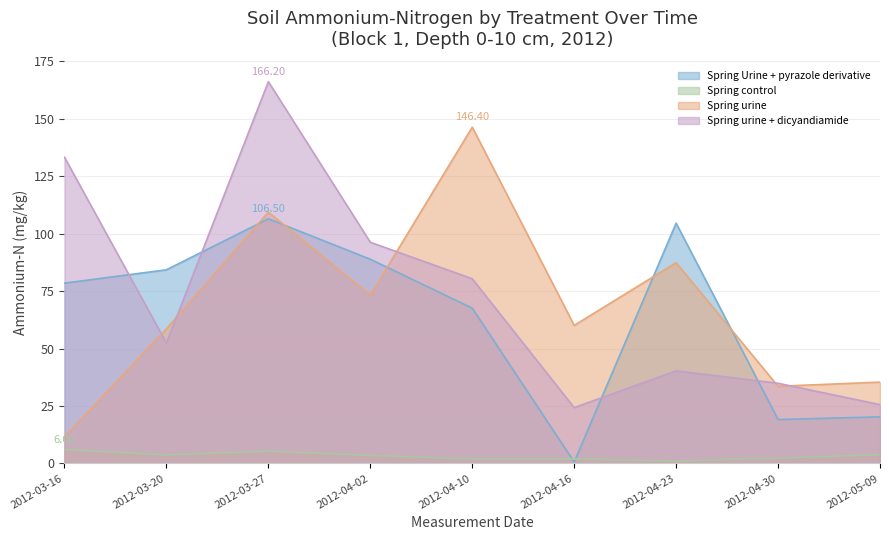

Between 2012-03-16 and 2012-05-09, which is larger?

2012-03-16